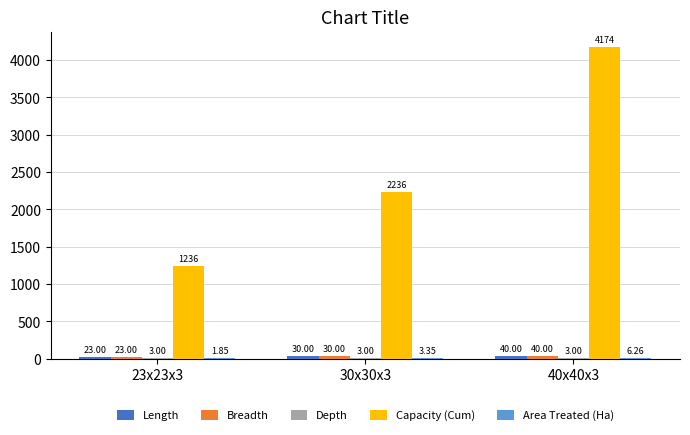

What is the spread (max minus min) of values at 40x40x3?

4170.9